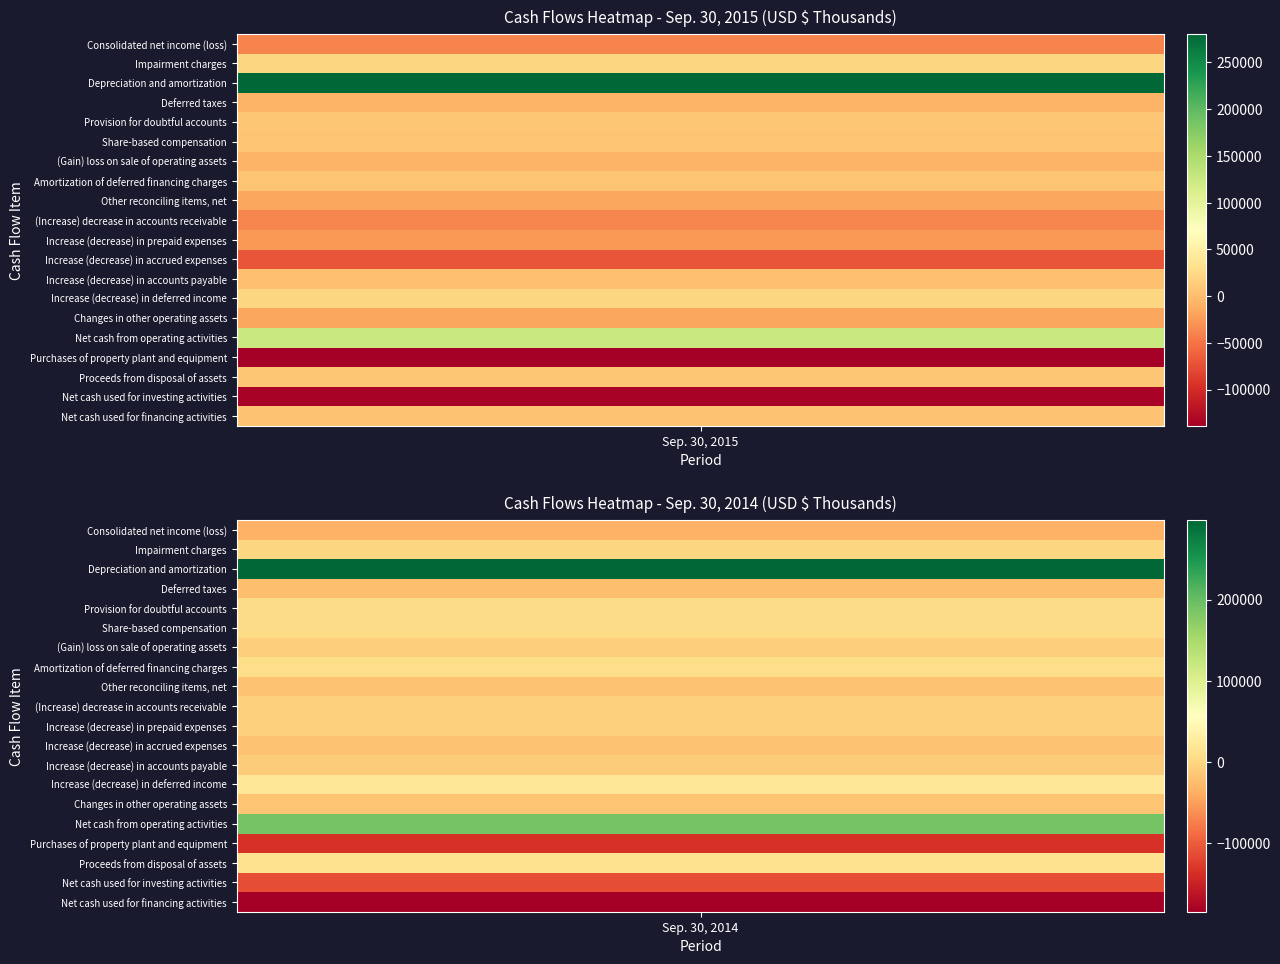

The value of Proceeds from disposal of assets at 1 is 6569. True or false?

False